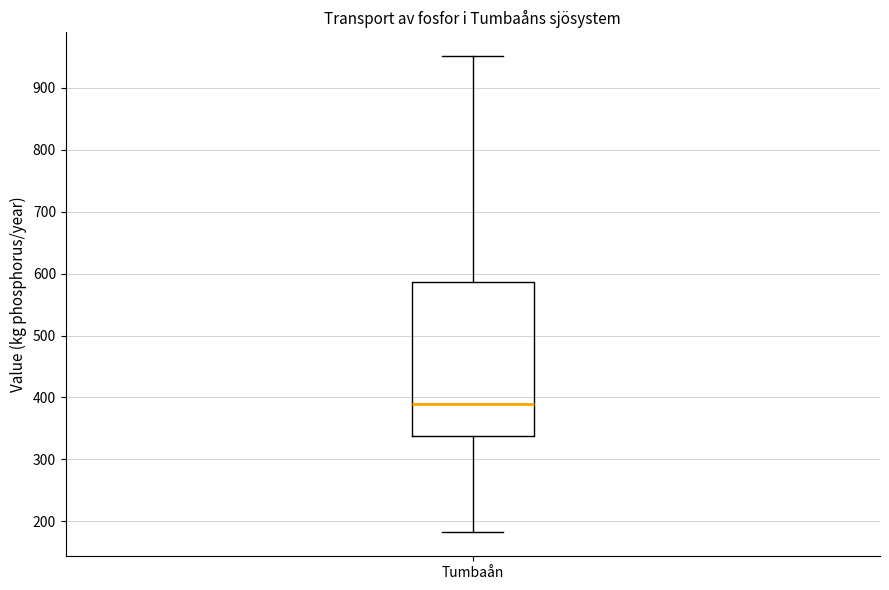

Transcribe this box plot: give where the median line is, the range the box spans, and where the two whiskers end, as read against the y-axis. The values are not printed on the chart, so give them approximately, as read against the axis.

median 390, box 340 to 590, whiskers 180 to 950